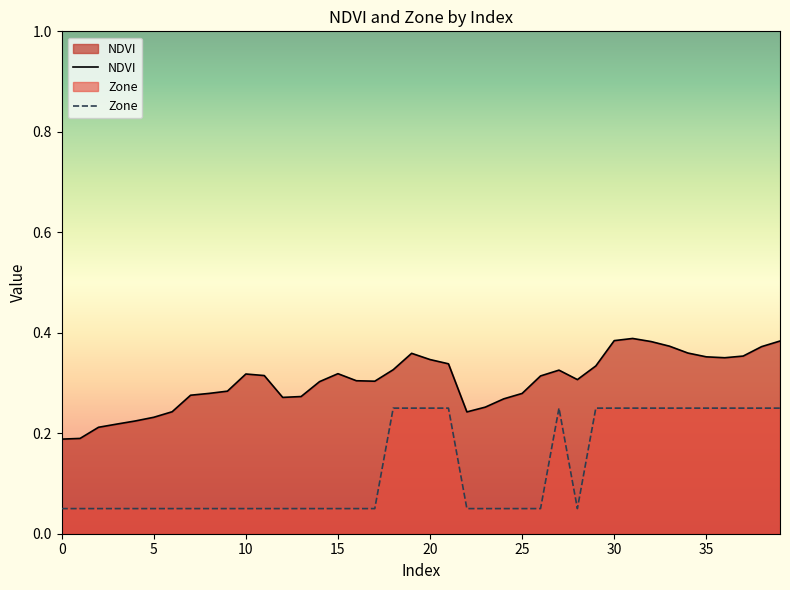

The Zone series shows 0.1 at 30. True or false?

False